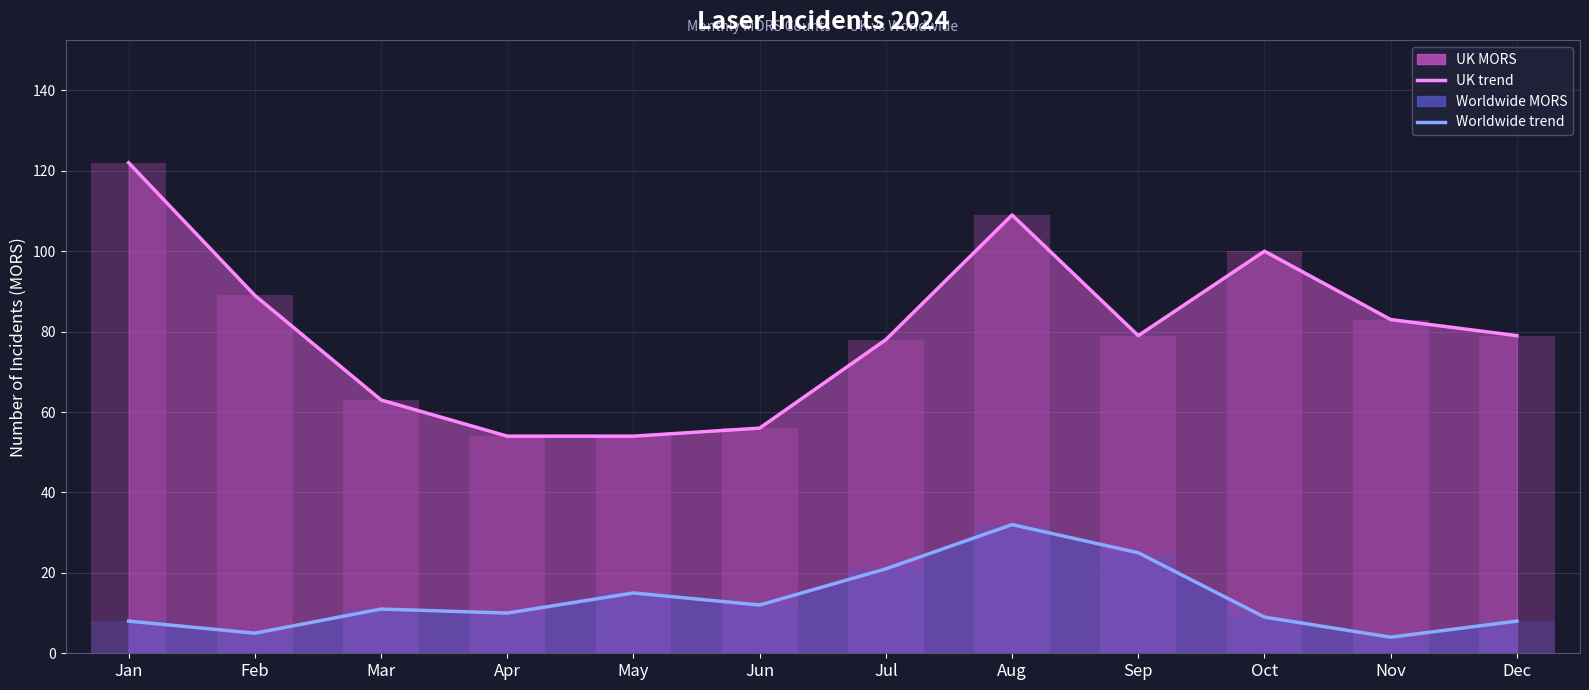

What is the value of the UK MORS bar at the 3rd from the left?

63